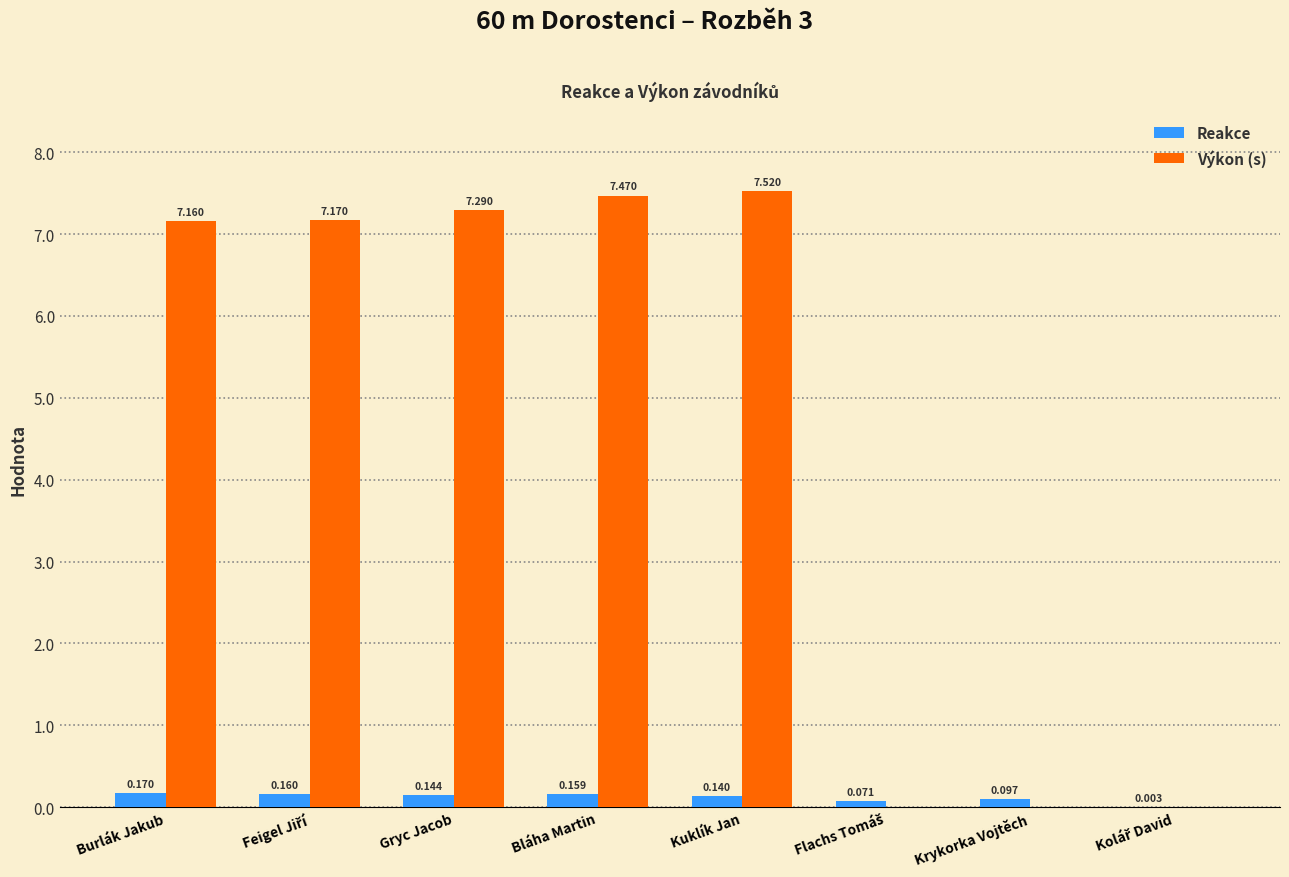

Which series has the largest total across all categories?

Výkon (s)